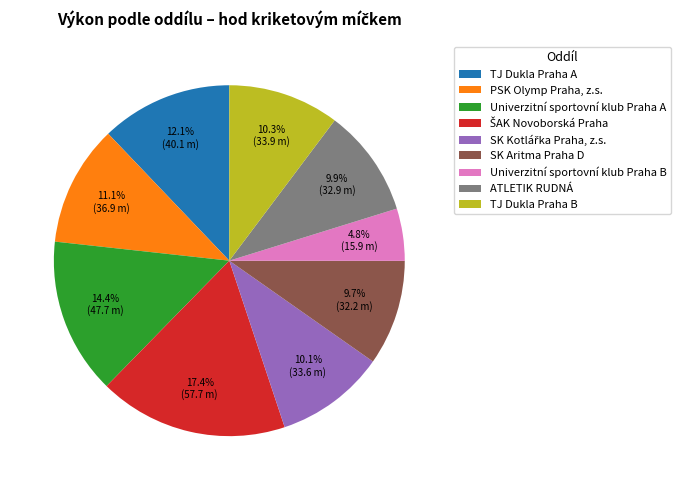

The TJ Dukla Praha A slice represents 17% of the pie. True or false?

False